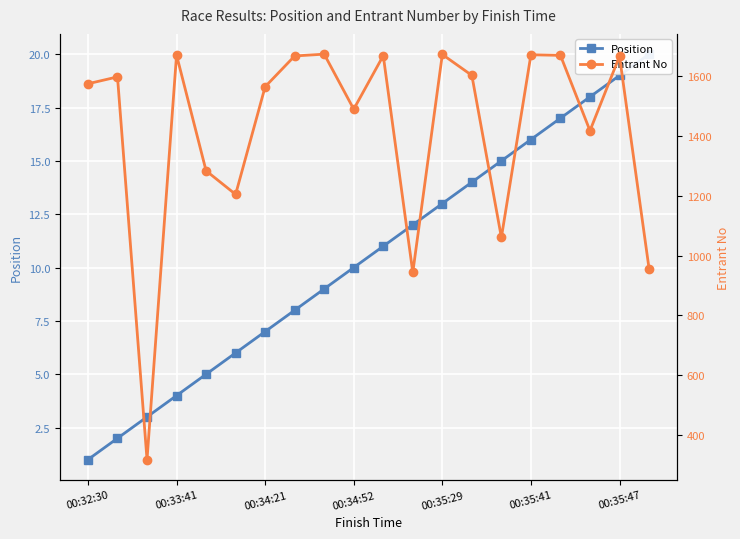

What value does the Position series have at 8, to the nearest 5?

10